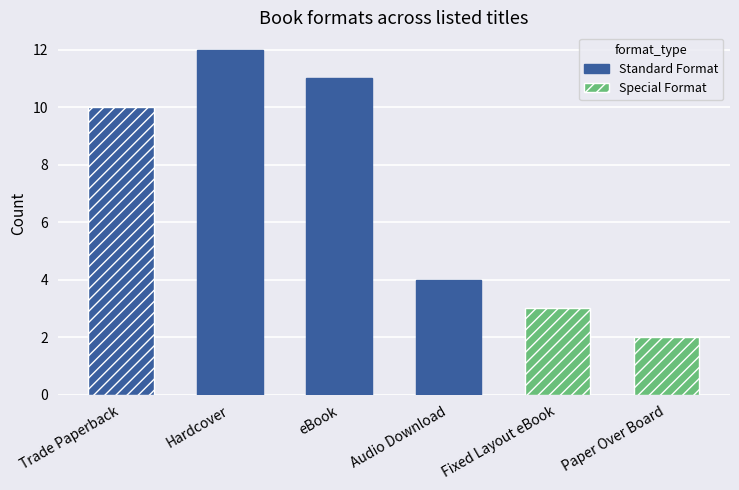

What is the approximate value at eBook, to the nearest 10?

10